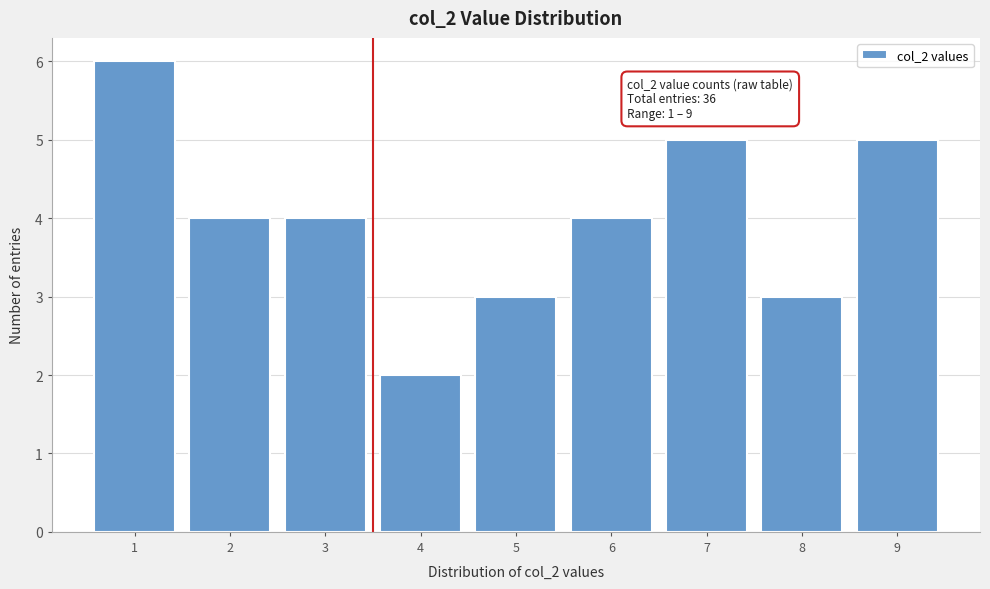

Reading right to left, extract all data points from this chart.

9=5	8=3	7=5	6=4	5=3	4=2	3=4	2=4	1=6